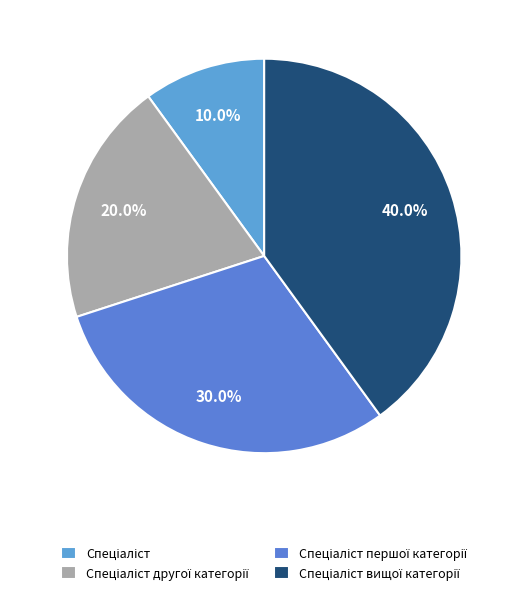

To the nearest percent, what portion does Спеціаліст represent?

10%